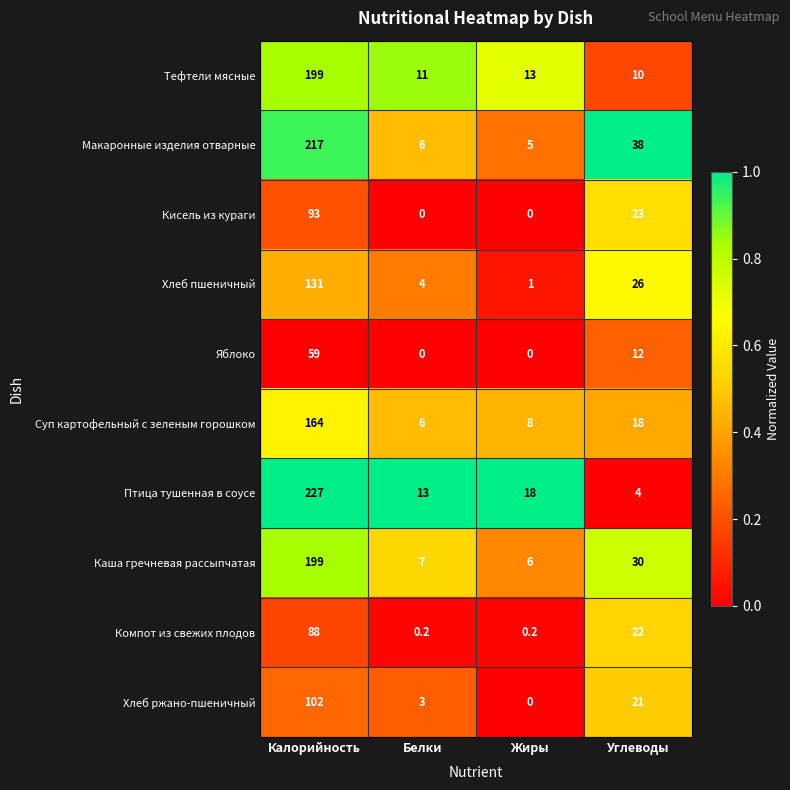

At which label is Макаронные изделия отварные closest to 111?

Углеводы